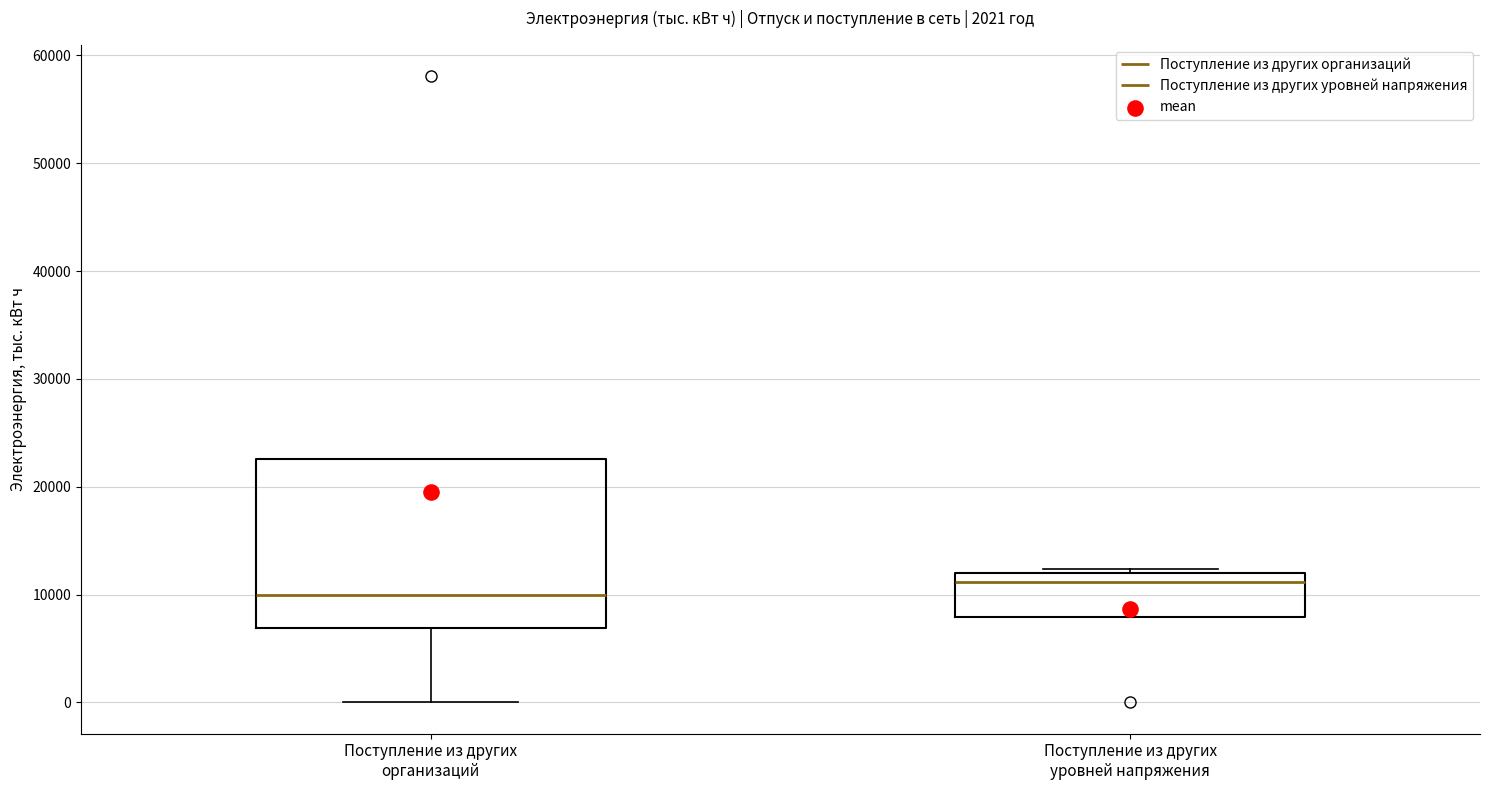

Reading left to right, read every box against the y-axis: the position of its median line, the range the box covers, and the ends of its whiskers. The values are not printed on the chart, so give them approximately, as read against the axis.

Поступление из других организаций: median 10000, box 7000 to 23000, whiskers 0 to 23000
Поступление из других уровней напряжения: median 11000, box 8000 to 12000, whiskers 8000 to 12000 (just above the box's upper edge)